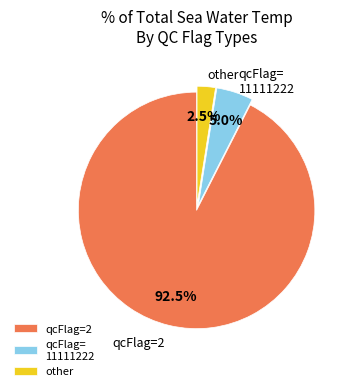

What is the largest slice in the pie chart?

qcFlag=2